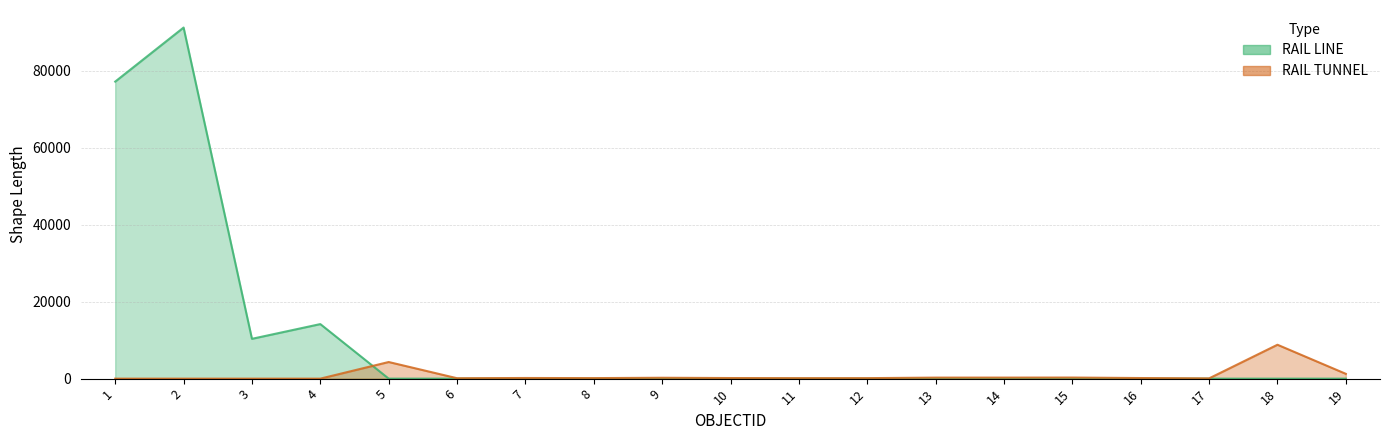

How many values in the RAIL LINE series exceed 0?

4